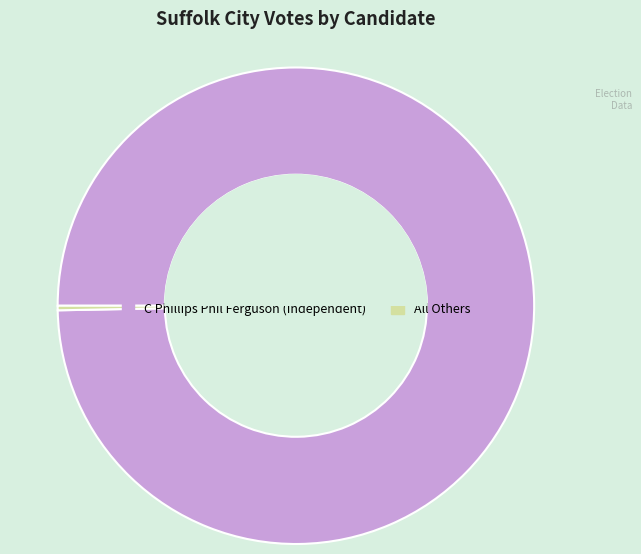

Which has a higher value, C Phillips Phil Ferguson (Independent) or All Others?

C Phillips Phil Ferguson (Independent)